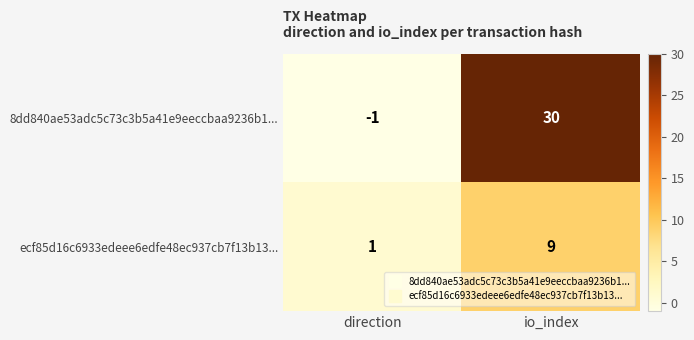

At which category does the chart reach its peak across all series?

io_index